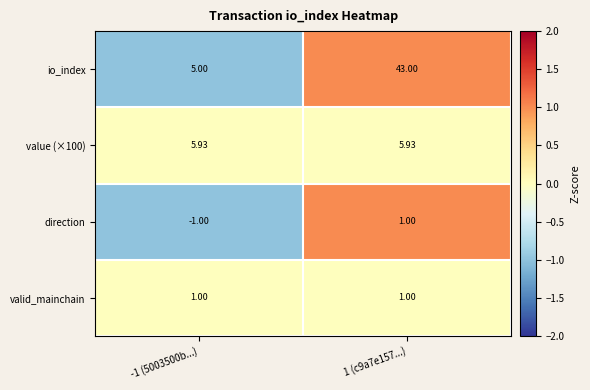

Which series has the largest range (max minus min)?

io_index